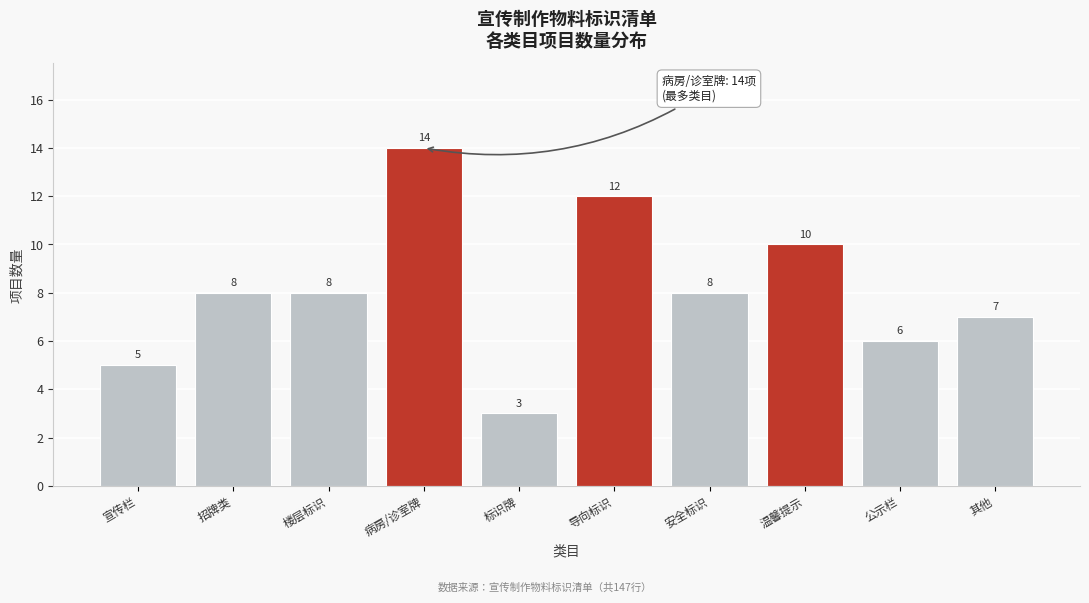

Reading left to right, what are all the values shown in this chart?

5	8	8	14	3	12	8	10	6	7